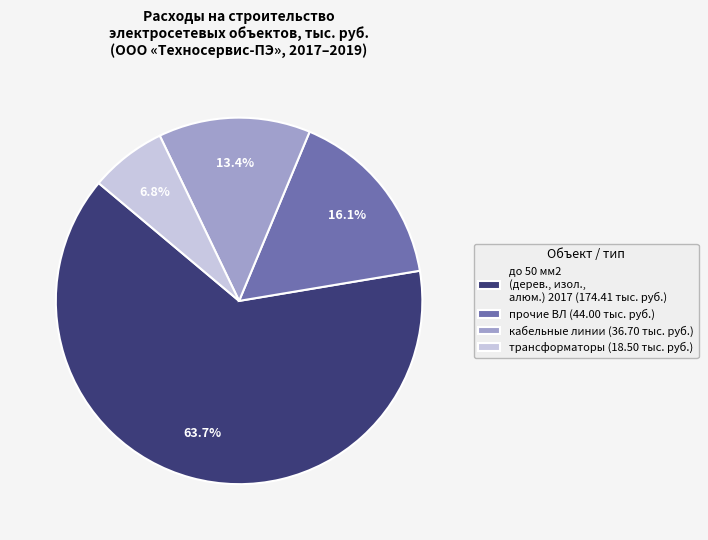

Is кабельные линии (36.70 тыс. руб.) the majority of the pie?

No